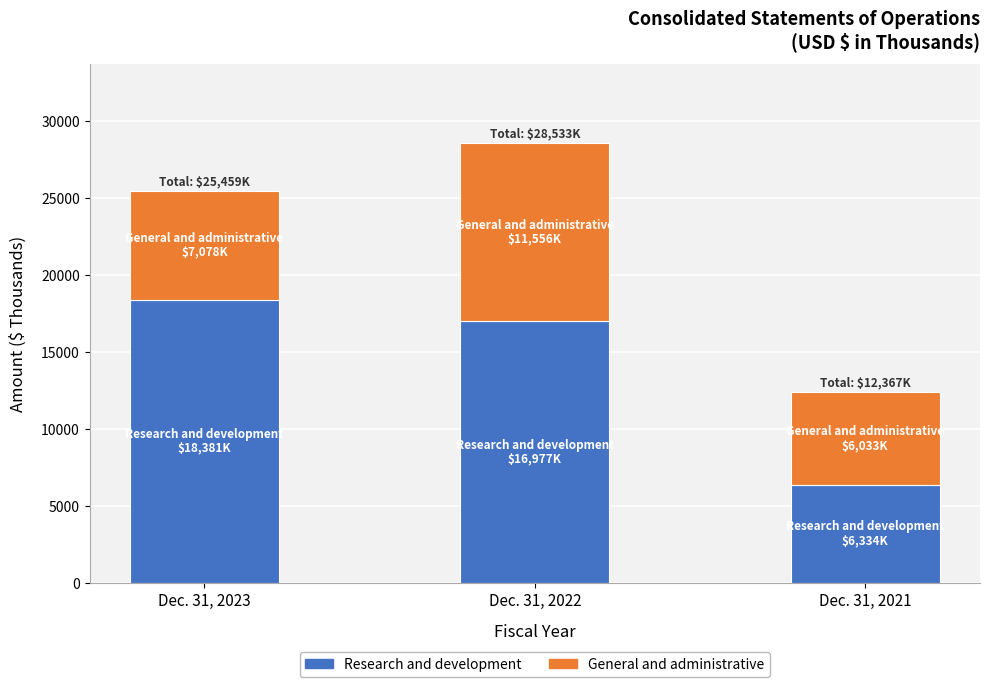

Read the Research and development value at Dec. 31, 2023, to the nearest 10.

18380